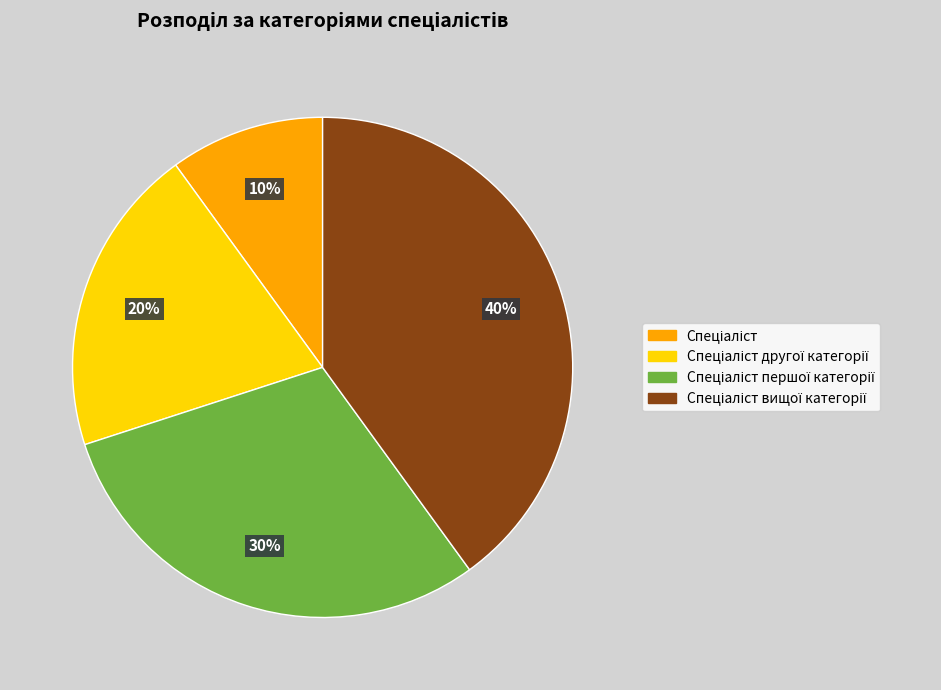

To the nearest percent, what is the difference between the largest and smallest slice percentages?

30%